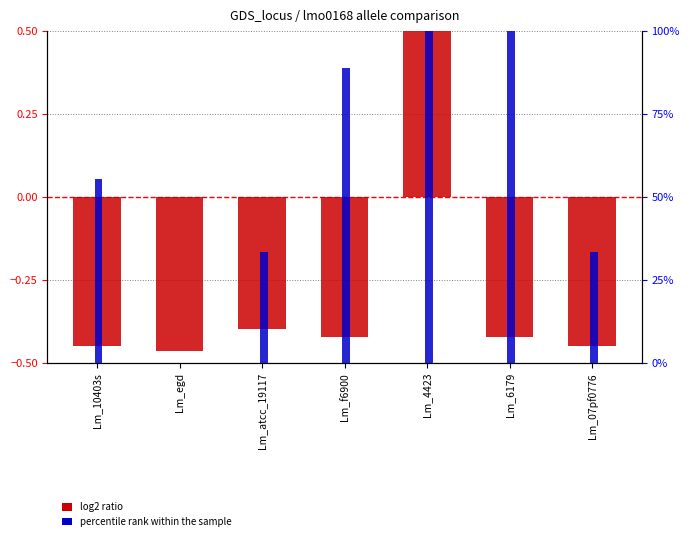

Where is percentile rank within the sample nearest to the value 49?

Lm_10403s